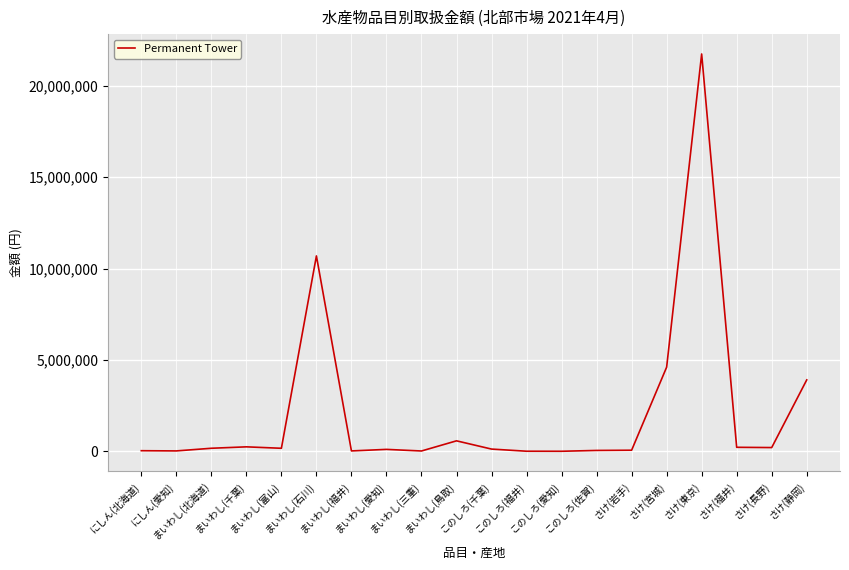

What is the maximum value shown in the chart?

21744570